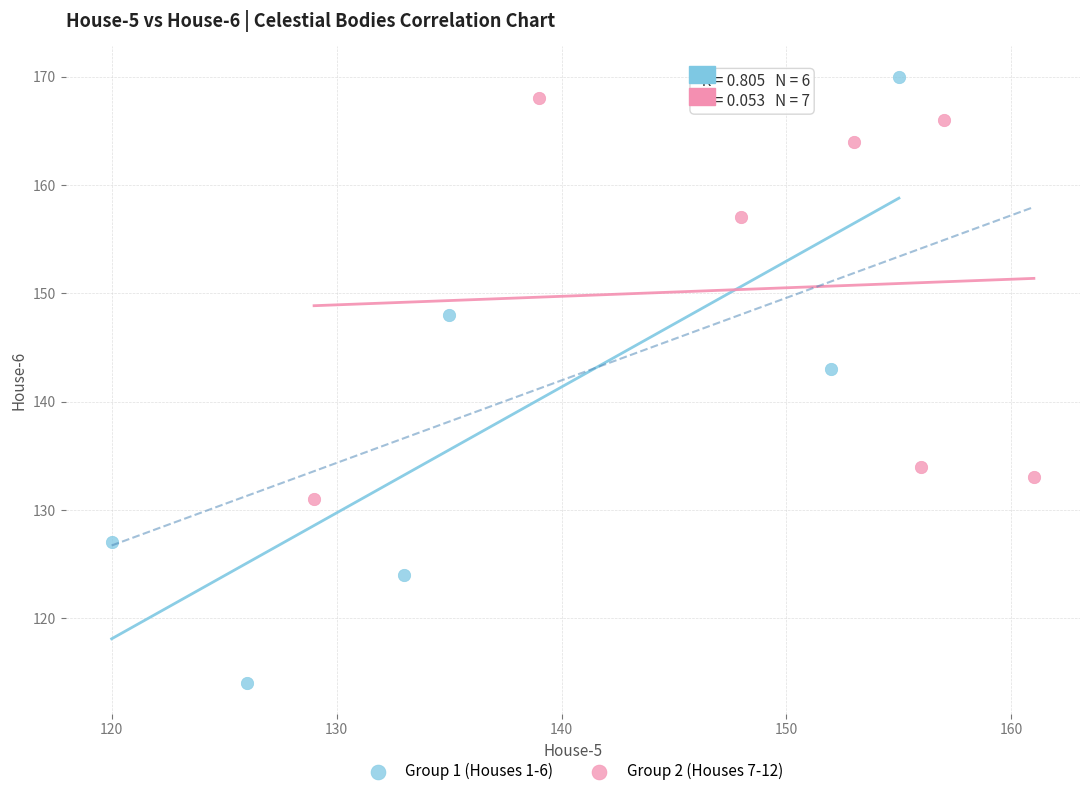

Which series has the largest Y range (max minus min)?

Group 1 (Houses 1-6)